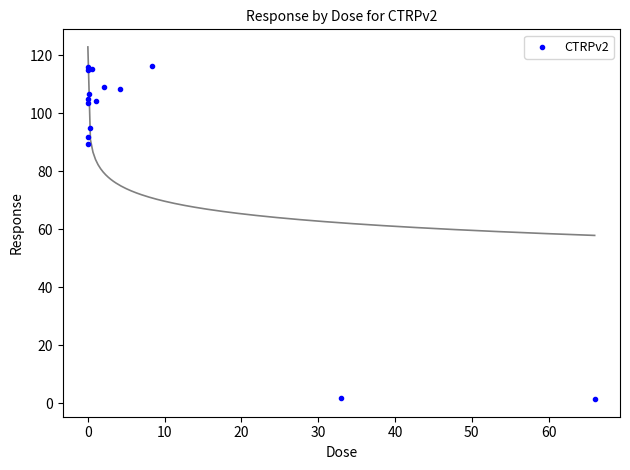

What Y value in the scatter plot is closest to 58?

89.6